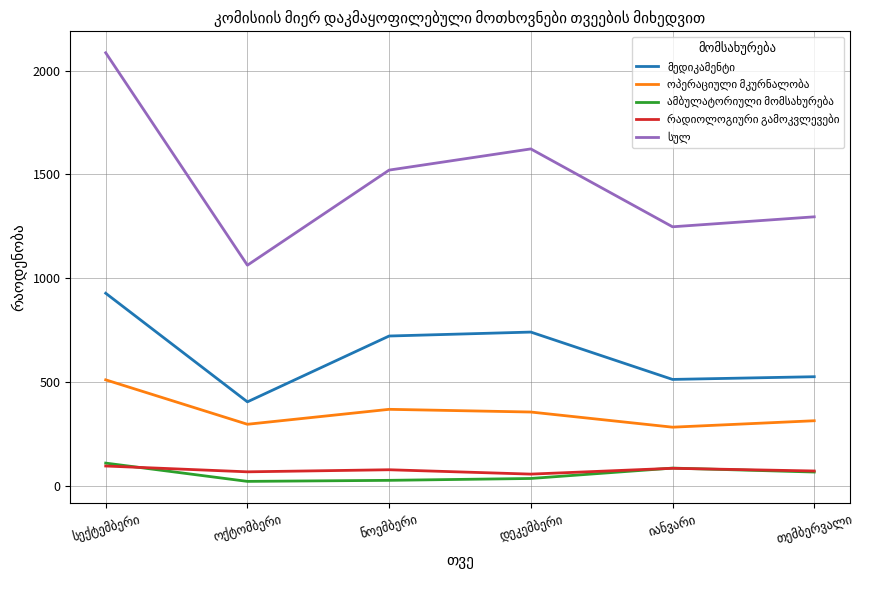

What is the greatest value displayed?

2086